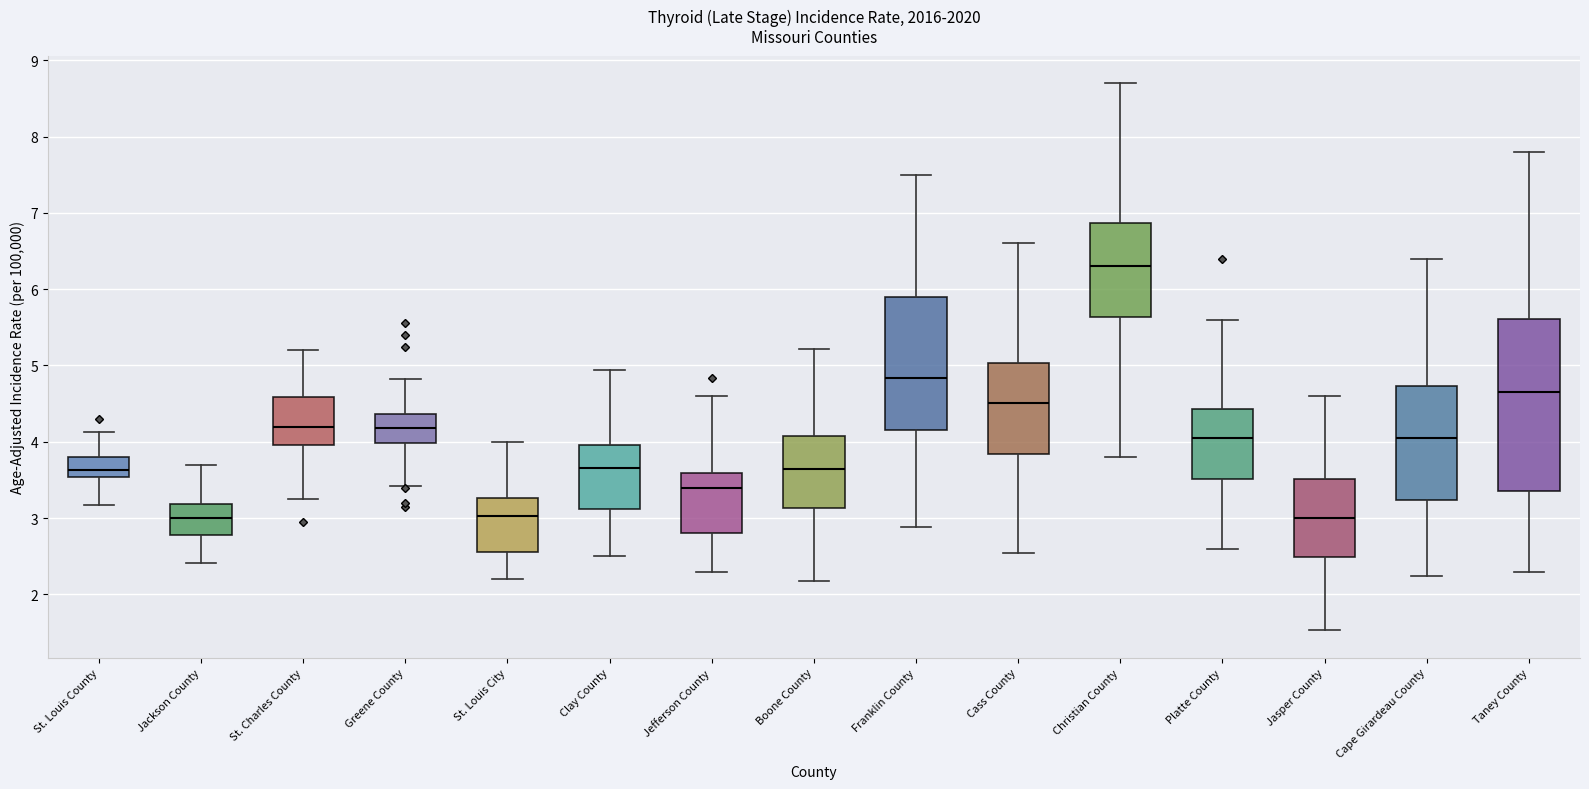

Reading left to right, read every box against the y-axis: the position of its median line, the range the box covers, and the ends of its whiskers. The values are not printed on the chart, so give them approximately, as read against the axis.

St. Louis County: median 3.6, box 3.5 to 3.8, whiskers 3.2 to 4.1
Jackson County: median 3.0, box 2.8 to 3.2, whiskers 2.4 to 3.7
St. Charles County: median 4.2, box 4.0 to 4.6, whiskers 3.3 to 5.2
Greene County: median 4.2, box 4.0 to 4.4, whiskers 3.4 to 4.8
St. Louis City: median 3.0, box 2.6 to 3.3, whiskers 2.2 to 4.0
Clay County: median 3.7, box 3.1 to 4.0, whiskers 2.5 to 4.9
Jefferson County: median 3.4, box 2.8 to 3.6, whiskers 2.3 to 4.6
Boone County: median 3.6, box 3.1 to 4.1, whiskers 2.2 to 5.2
Franklin County: median 4.8, box 4.1 to 5.9, whiskers 2.9 to 7.5
Cass County: median 4.5, box 3.8 to 5.0, whiskers 2.5 to 6.6
Christian County: median 6.3, box 5.6 to 6.9, whiskers 3.8 to 8.7
Platte County: median 4.0, box 3.5 to 4.4, whiskers 2.6 to 5.6
Jasper County: median 3.0, box 2.5 to 3.5, whiskers 1.5 to 4.6
Cape Girardeau County: median 4.0, box 3.2 to 4.7, whiskers 2.2 to 6.4
Taney County: median 4.7, box 3.3 to 5.6, whiskers 2.3 to 7.8